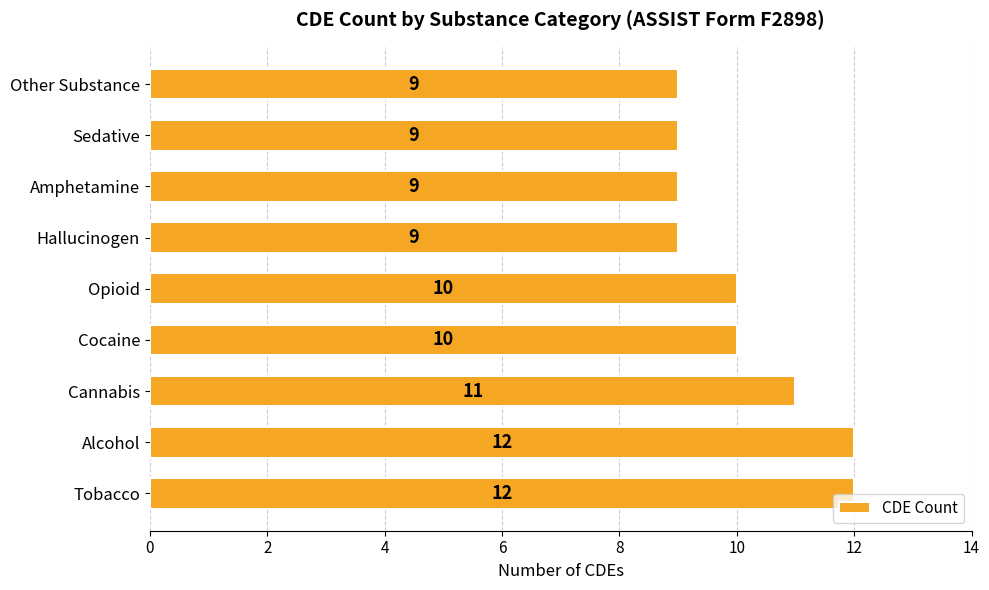

Approximately how many times larger is the value at Cocaine compared to Amphetamine?

1.1